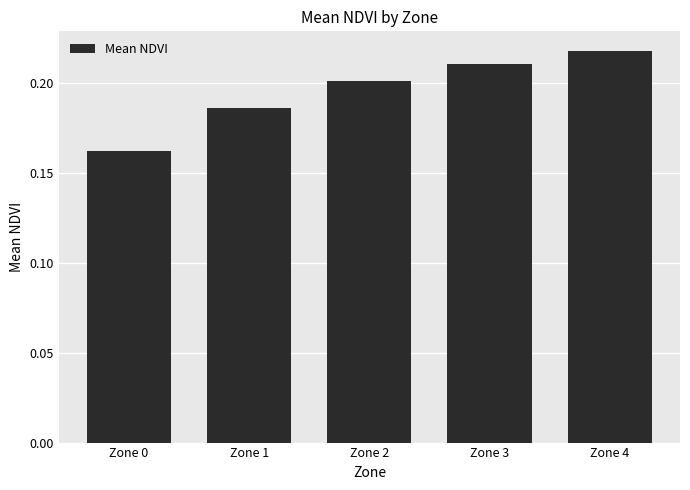

The chart shows a value of 0.1 at Zone 2. True or false?

False